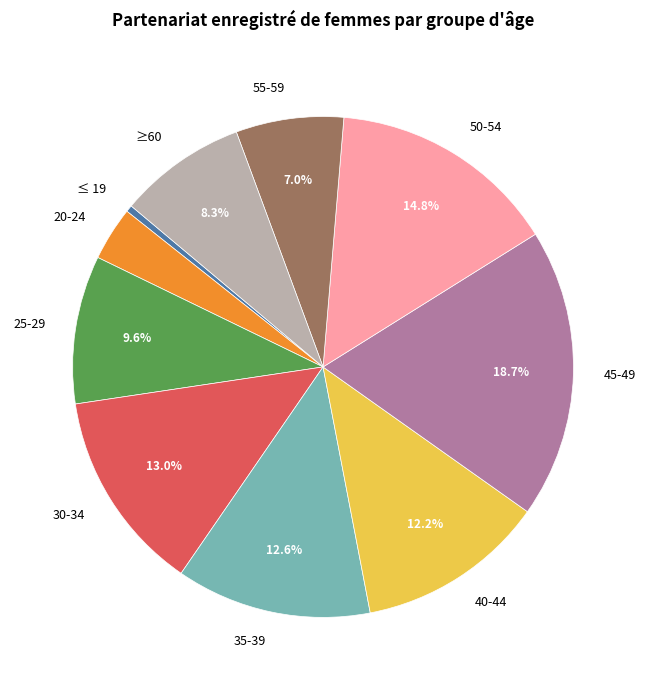

True or false: 30-34 accounts for 13% of the total.

True